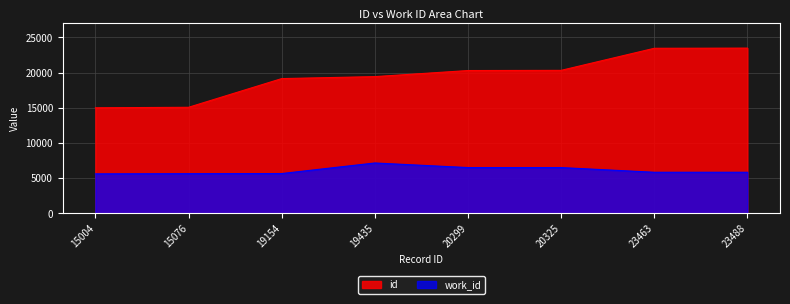

Reading left to right, transcribe all the data shown in this chart.

work_id: 5614	5640	5658	7159	6506	6506	5841	5841
id: 15004	15076	19154	19435	20299	20325	23463	23488